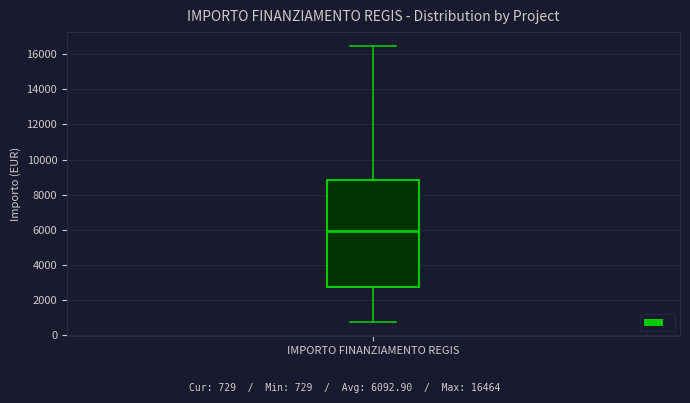

Transcribe this box plot: give where the median line is, the range the box spans, and where the two whiskers end, as read against the y-axis. The values are not printed on the chart, so give them approximately, as read against the axis.

median 6000, box 2800 to 8800, whiskers 800 to 16400